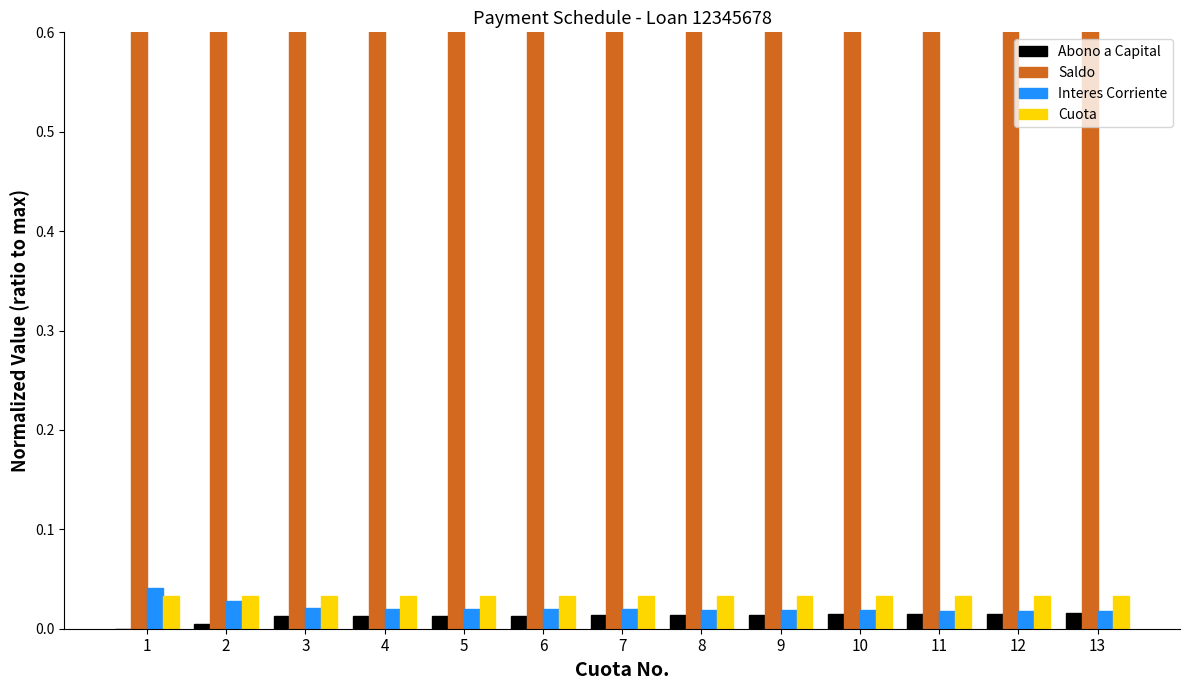

How many bars are there in each group?

4